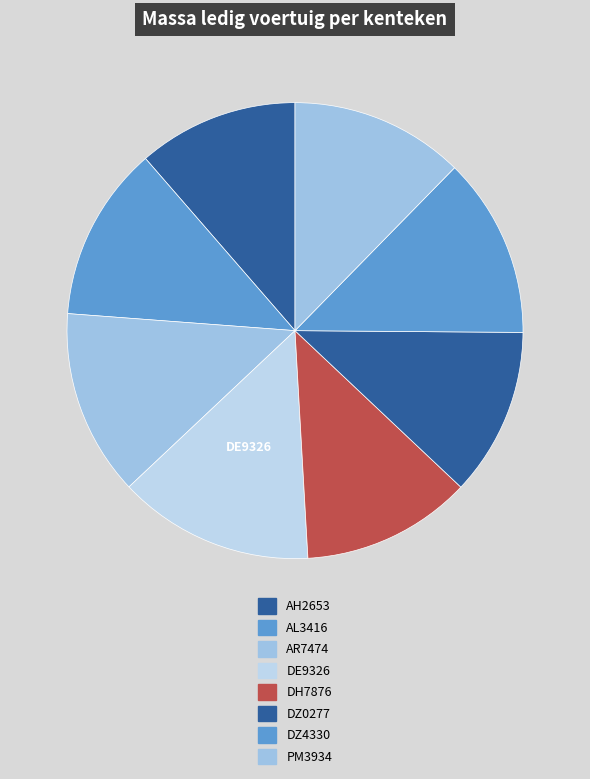

How many segments does this pie chart have?

8